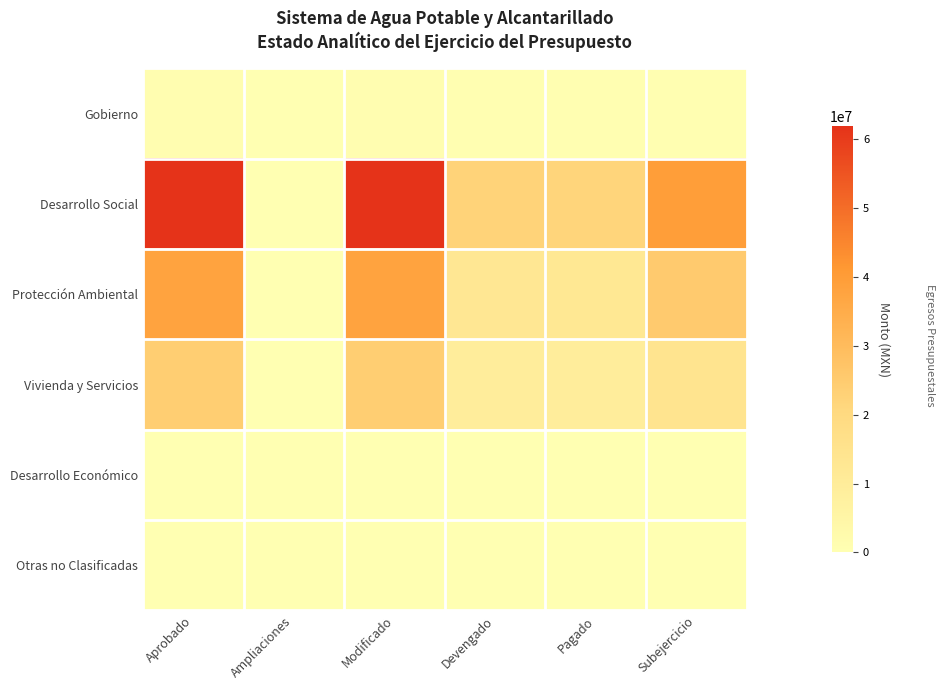

How many distinct data groups are displayed?

6